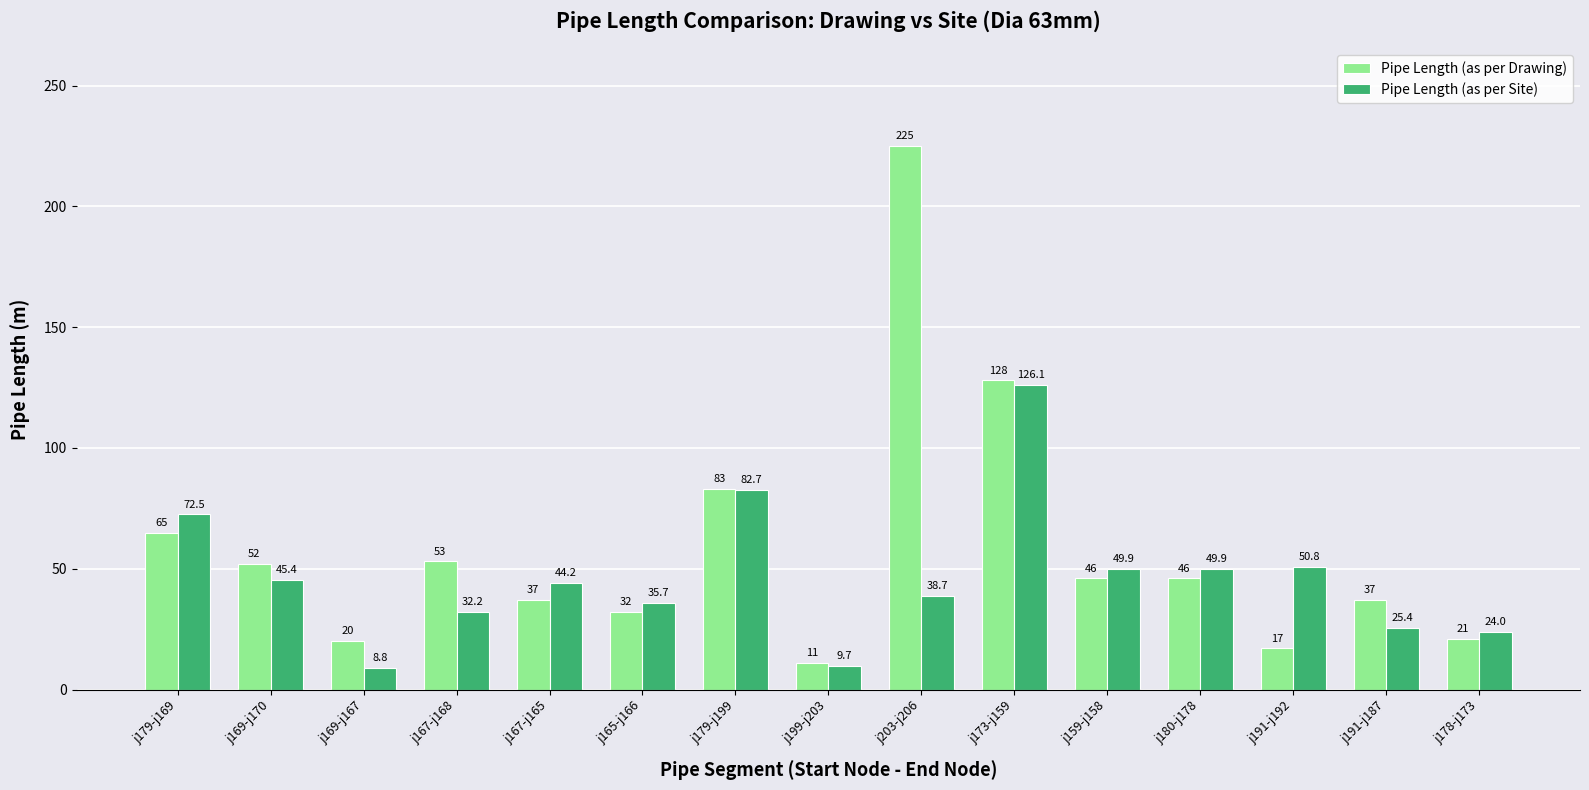

Which series has the largest total across all categories?

Pipe Length (as per Drawing)